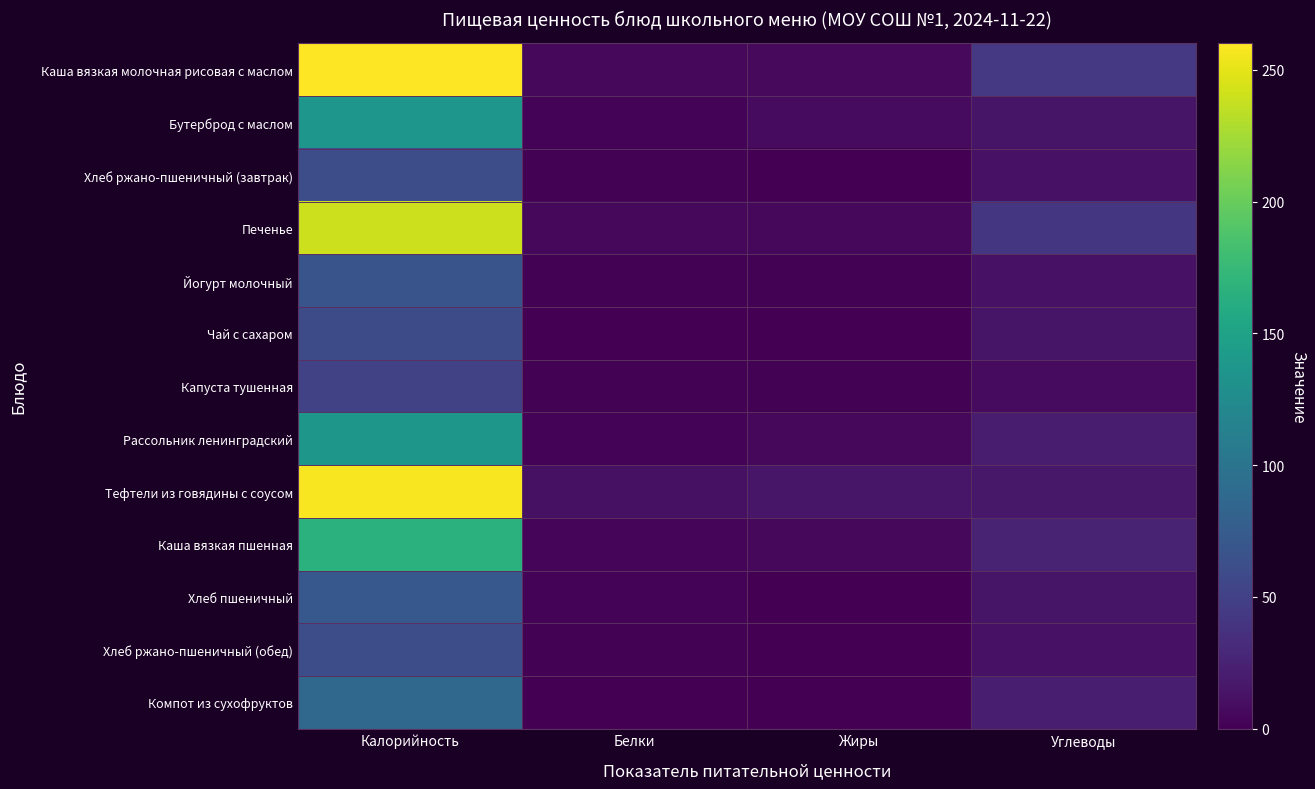

Rank the series at Белки from lowest to highest value.

Компот из сухофруктов, Чай с сахаром, Капуста тушенная, Йогурт молочный, Хлеб ржано-пшеничный (завтрак), Хлеб ржано-пшеничный (обед), Хлеб пшеничный, Бутерброд с маслом, Рассольник ленинградский, Каша вязкая пшенная, Печенье, Каша вязкая молочная рисовая с маслом, Тефтели из говядины с соусом